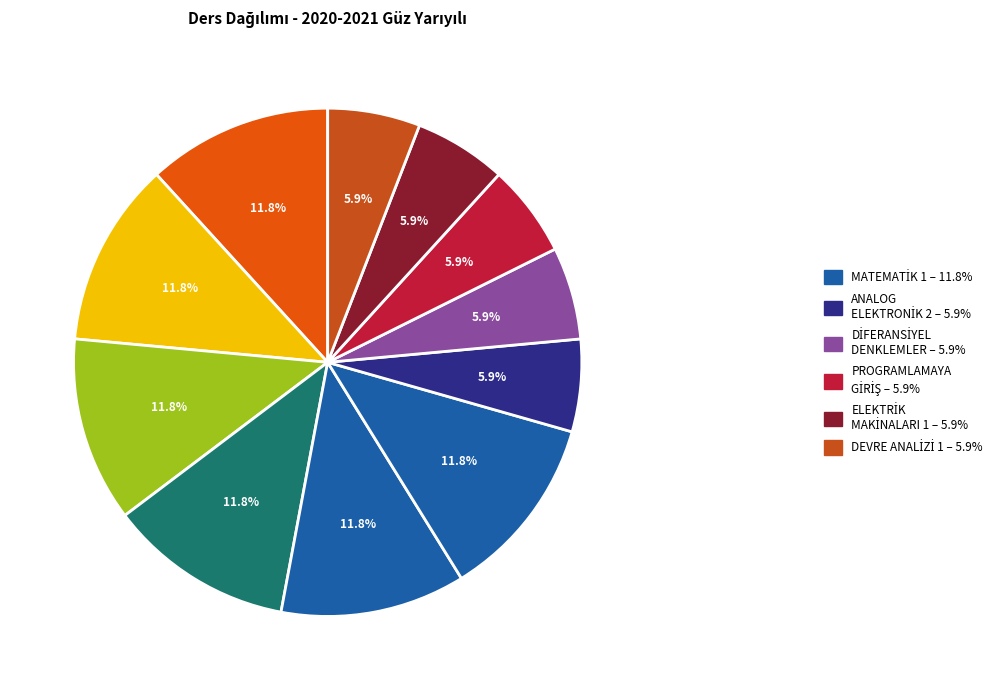

Rank the categories by value from highest to lowest.

ELEKTRİK ELEKTRONİK MÜHENDİSLİĞİNE GİRİŞ, MODERN FİZİK, GENEL KİMYA 1, SİNYALLER VE SİSTEMLER, MANTIKSAL TASARIMA GİRİŞ, MAT101-MATEMATİK 1, ANALOG ELEKTRONİK 2, EEM207-DİFERANSİYEL DENKLEMLER, PROGRAMLAMAYA GİRİŞ, ELEKTRİK MAKİNALARI 1, DEVRE ANALİZİ 1